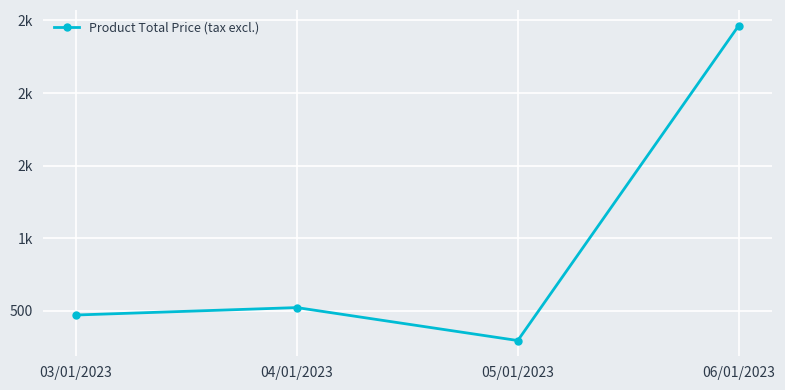

What is the approximate value at 06/01/2023?

2463.2